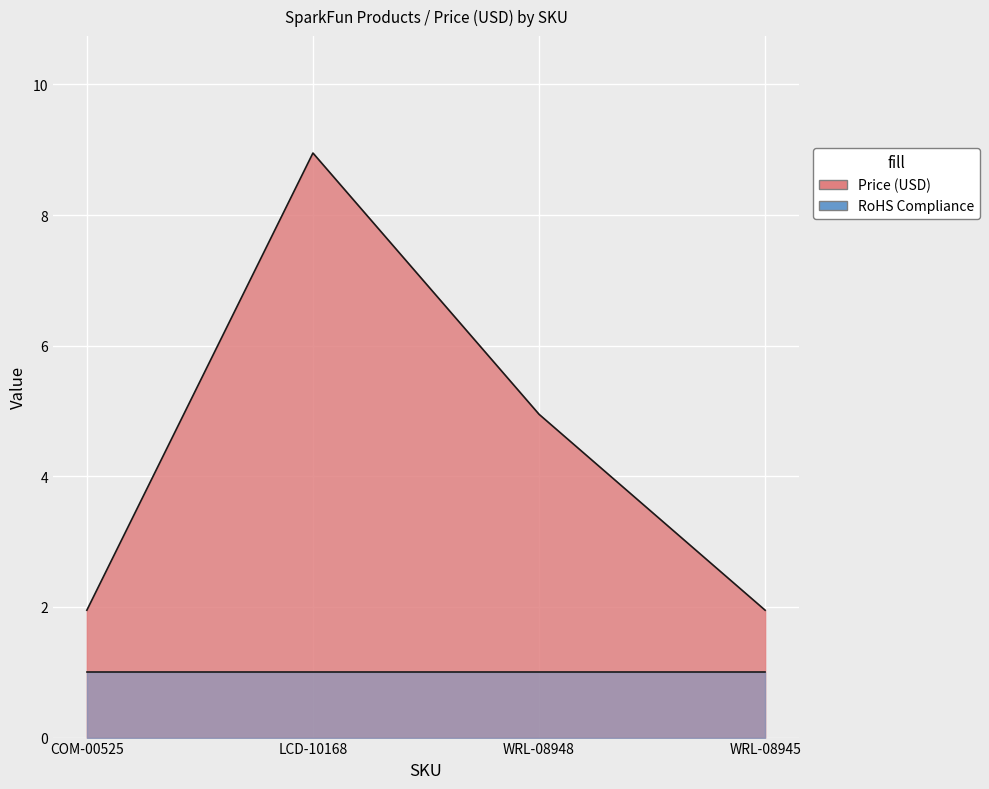

At which category does the chart reach its minimum across all series?

COM-00525